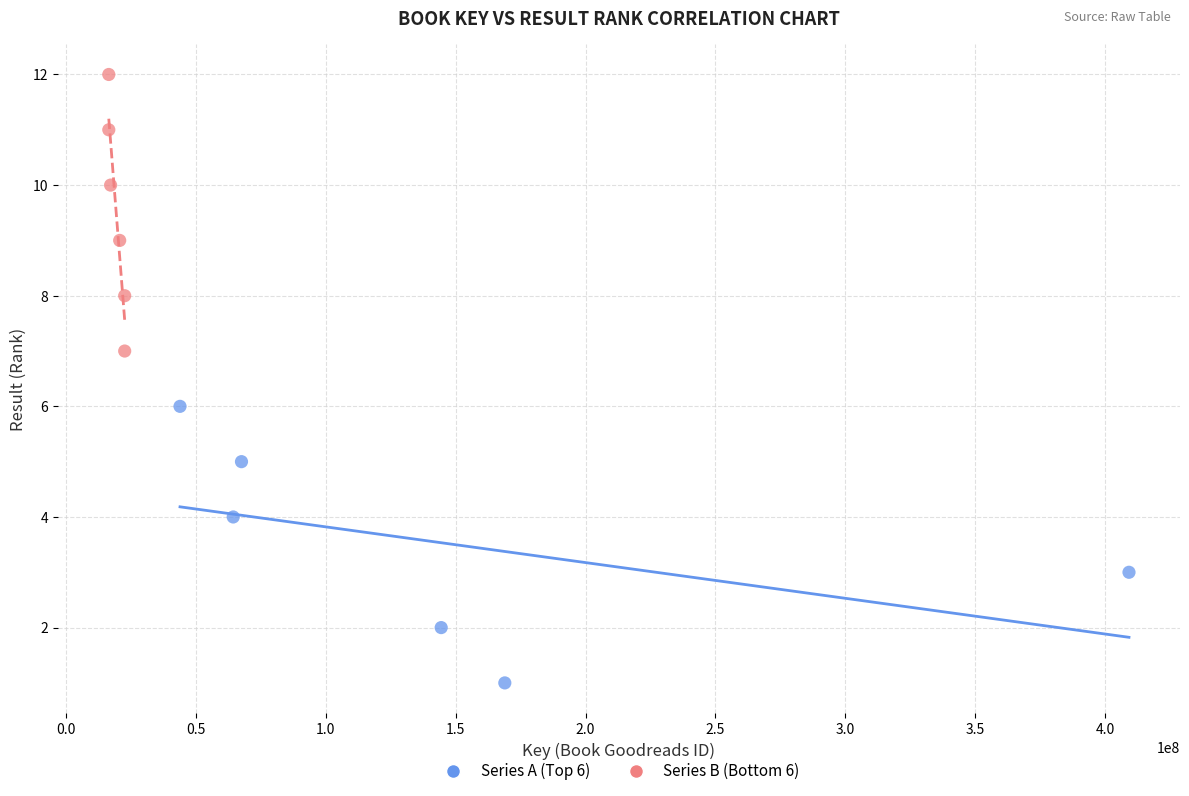

Which series reaches the minimum Y coordinate?

Series A (Top 6)